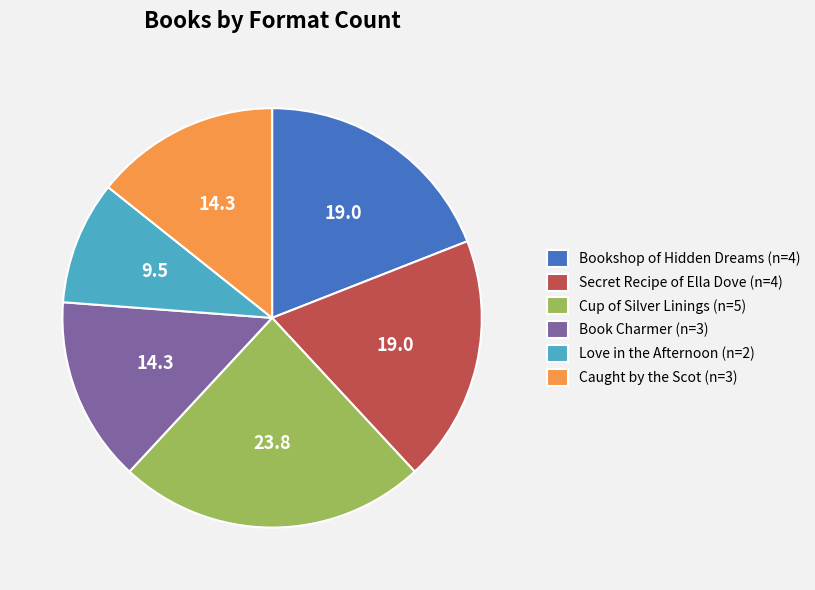

Is there any slice that represents more than half of the pie?

No